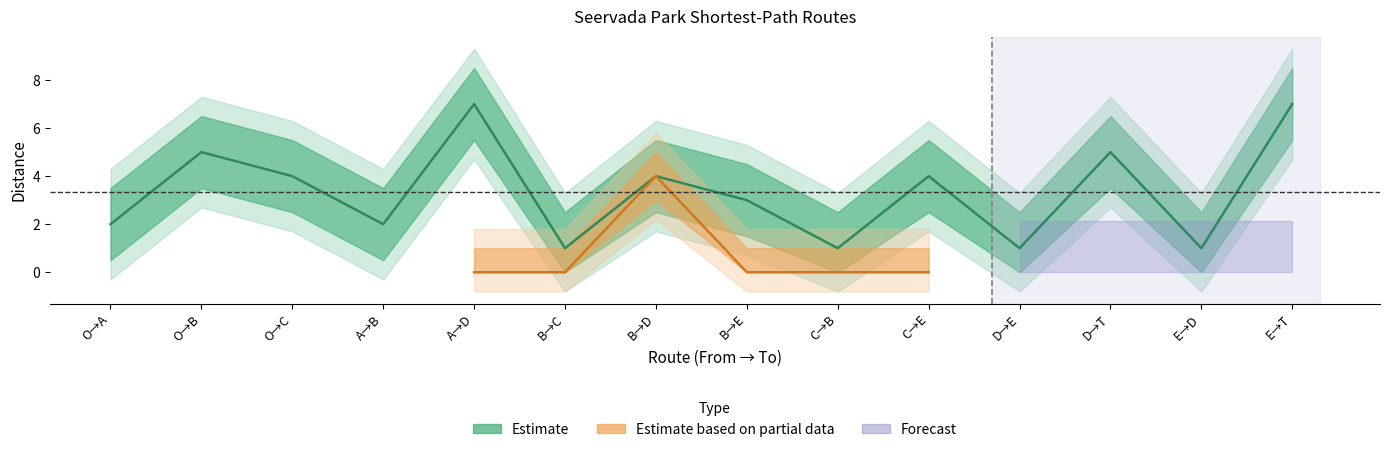

At which category does the chart reach its minimum across all series?

B→C